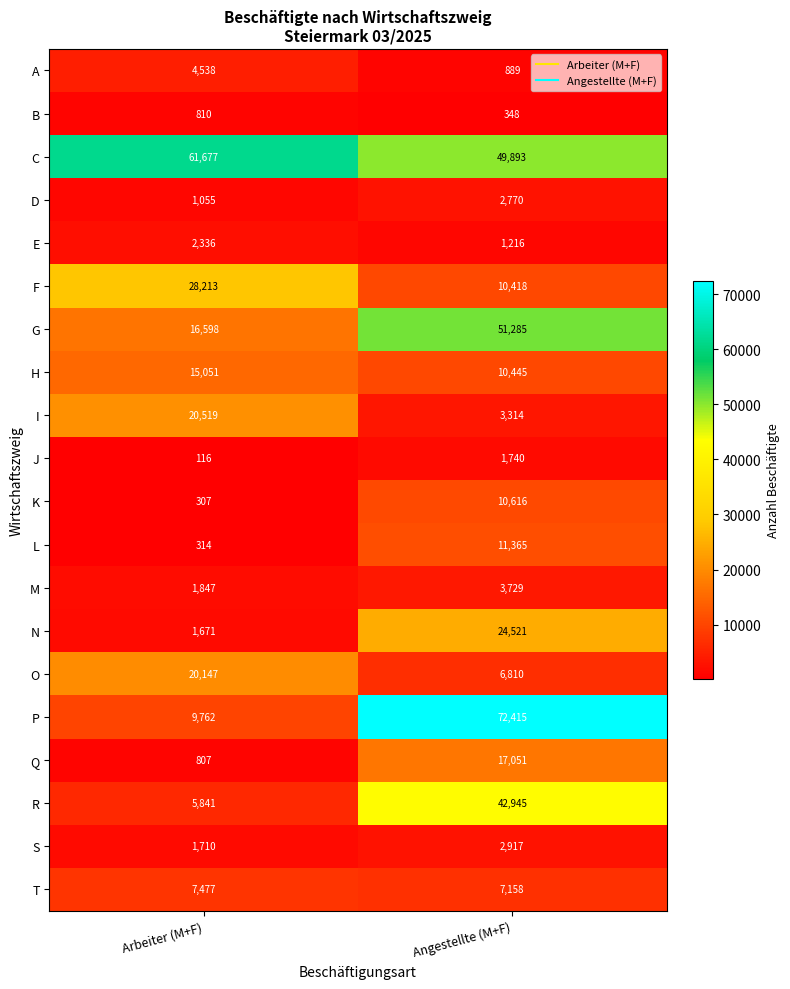

What is the sum of all T values?

14635